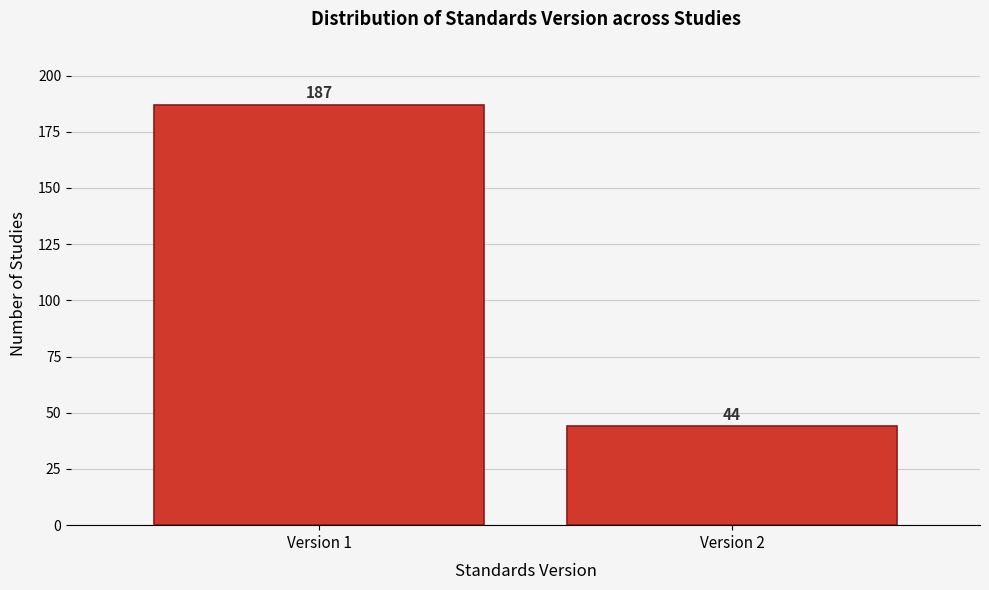

Reading left to right, transcribe all the data shown in this chart.

Version 1=187	Version 2=44